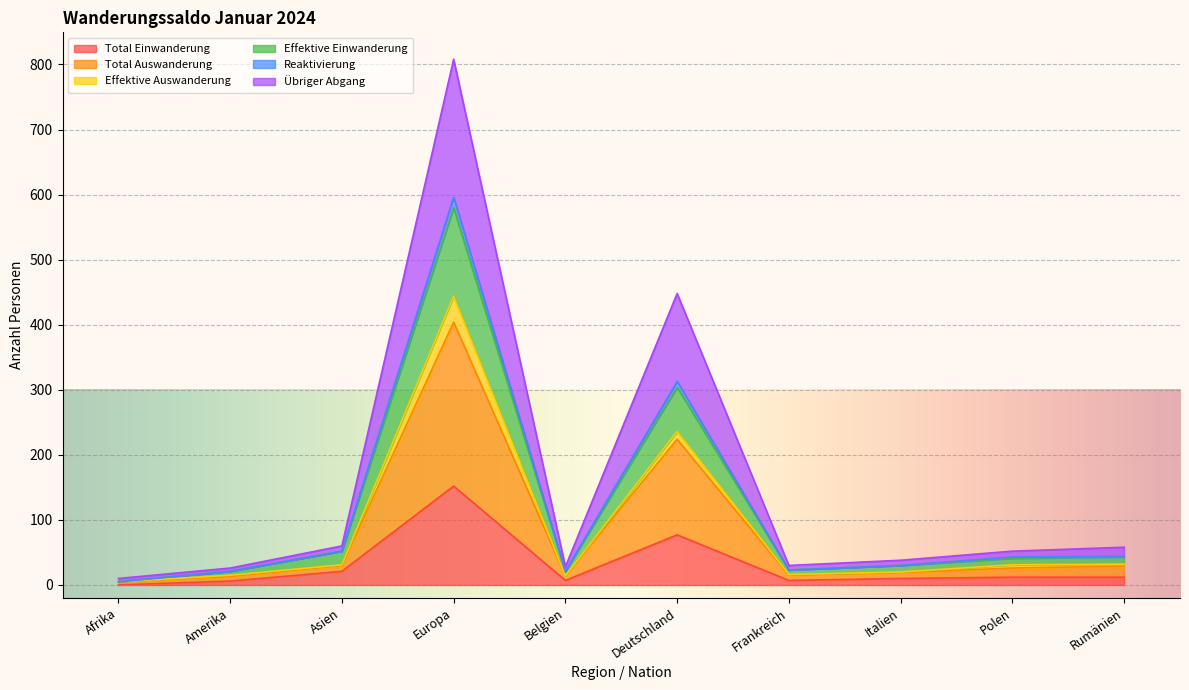

Which category has the highest value in the Total Einwanderung series?

Europa